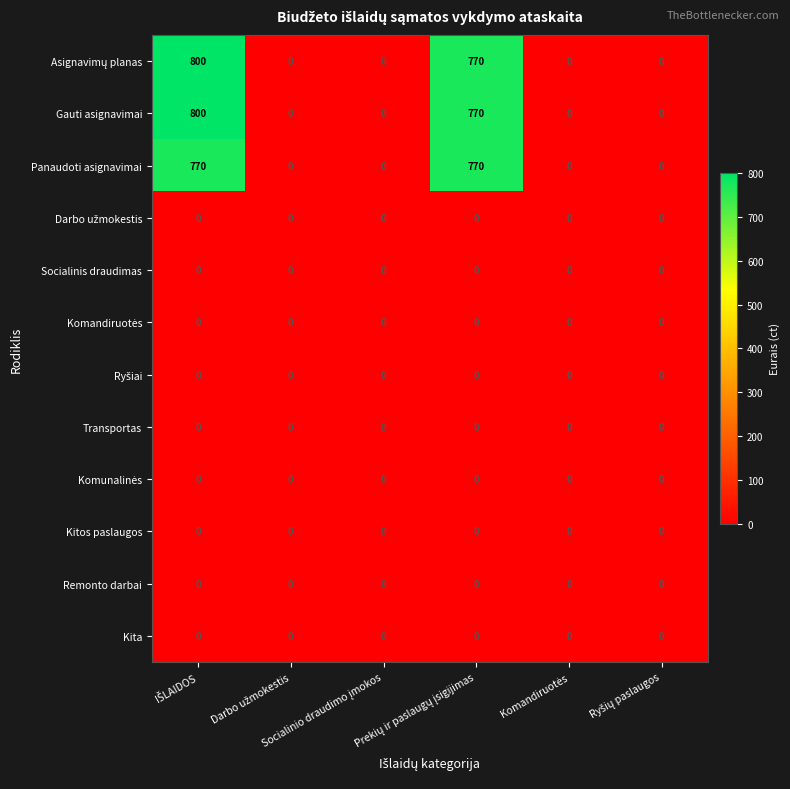

What is the difference between the maximum and minimum values in the Gauti asignavimai series?

800